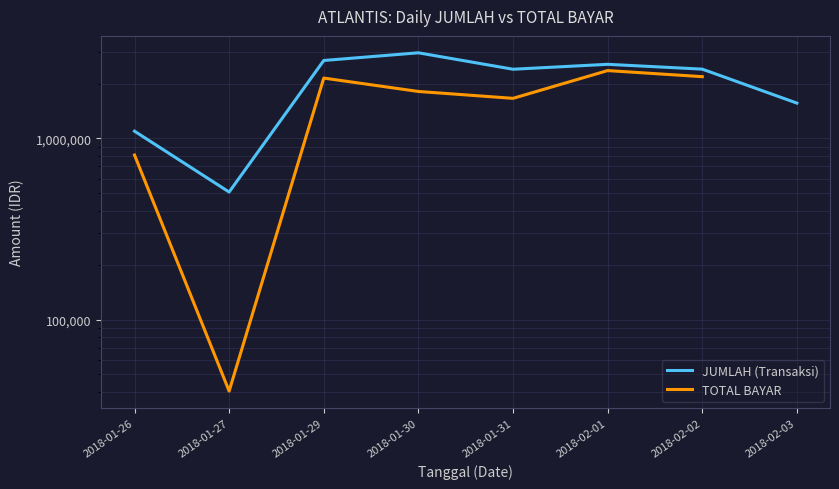

At which label is TOTAL BAYAR closest to 1201375?

2018-01-26